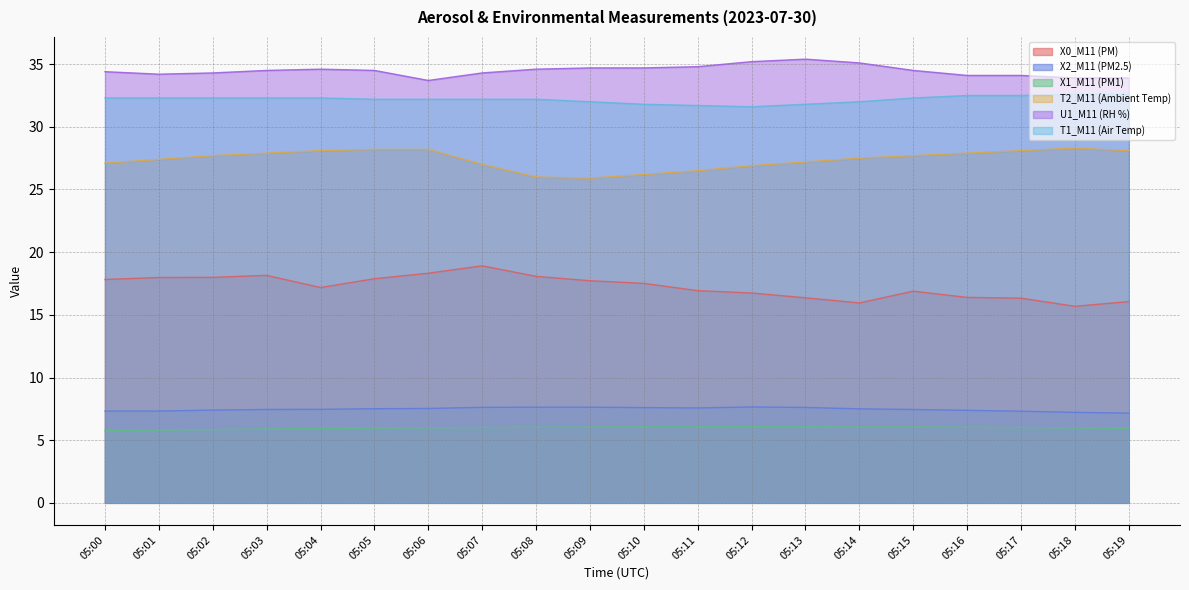

Which series has the largest total across all categories?

U1_M11 (RH %)